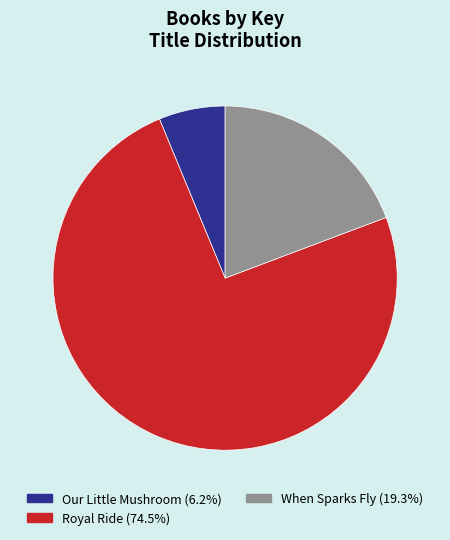

Is there a majority slice in this chart?

Yes